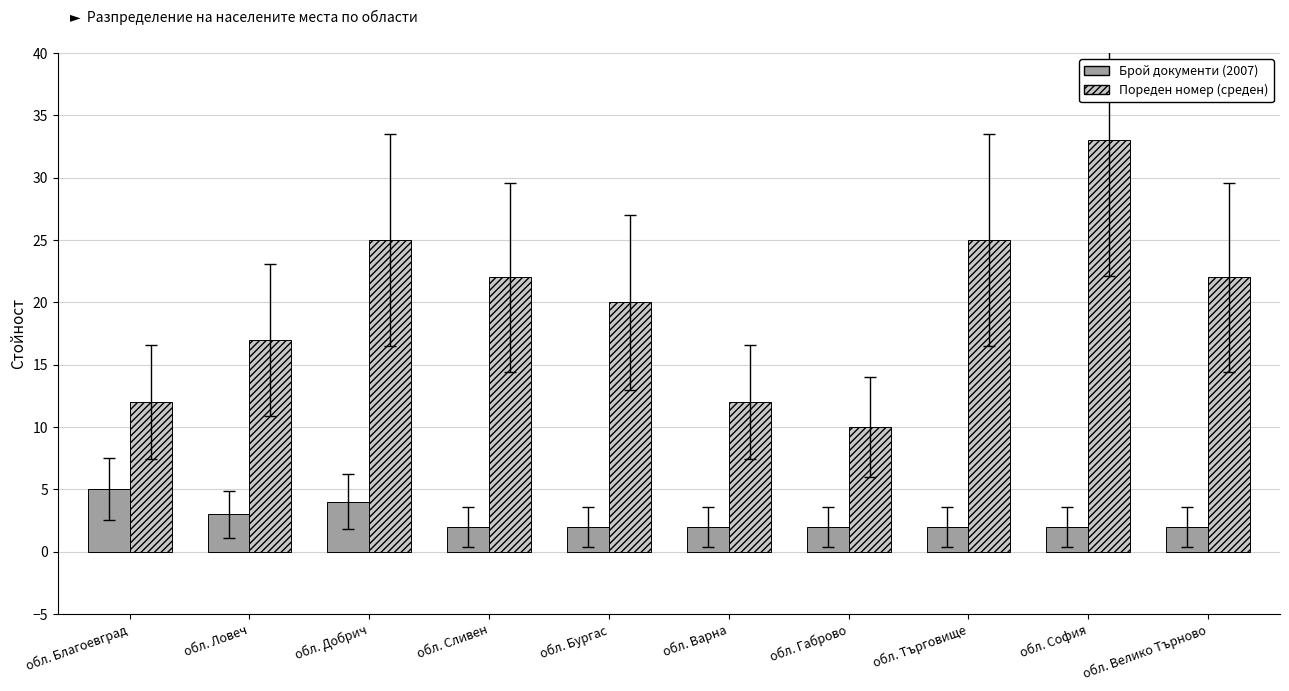

Does the chart contain stacked bars?

No